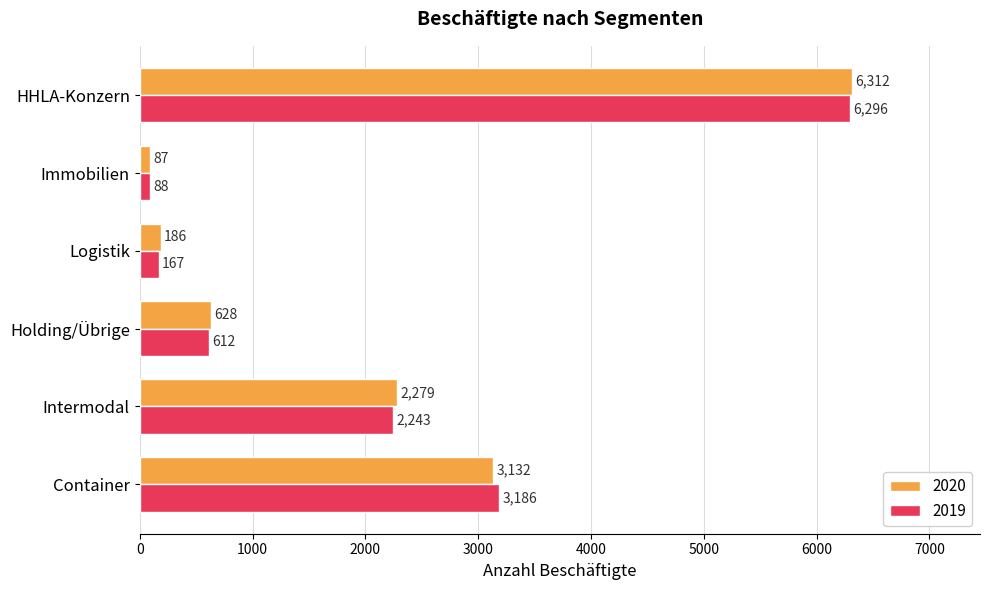

What value does the 2020 series have at Holding/Übrige?

628